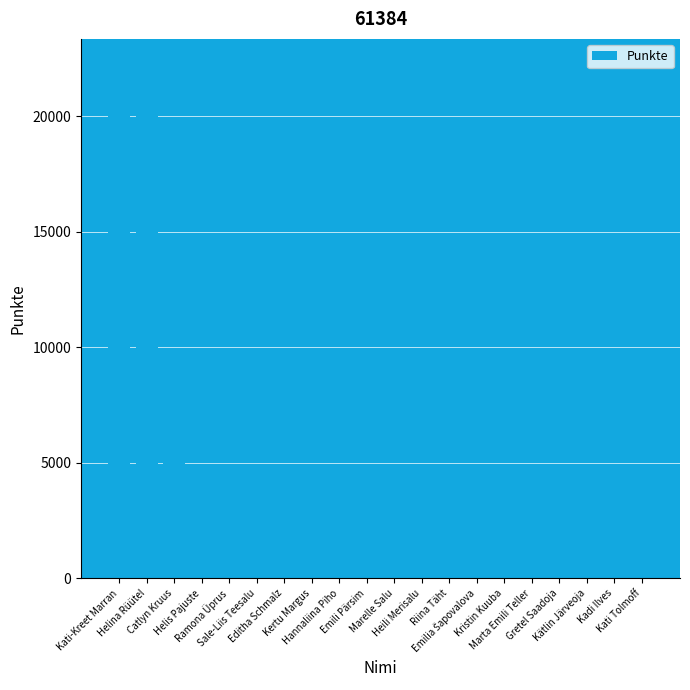

What is the difference between the second highest and minimum values?

19430.0